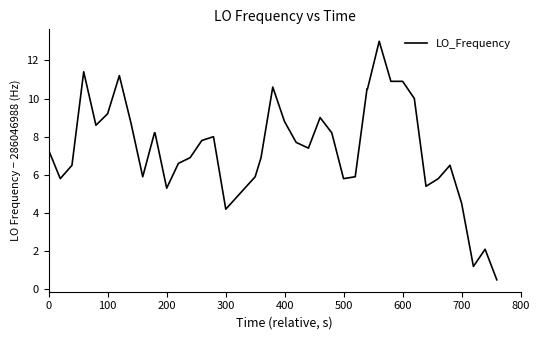

What is the difference between the maximum and minimum values?

12.5